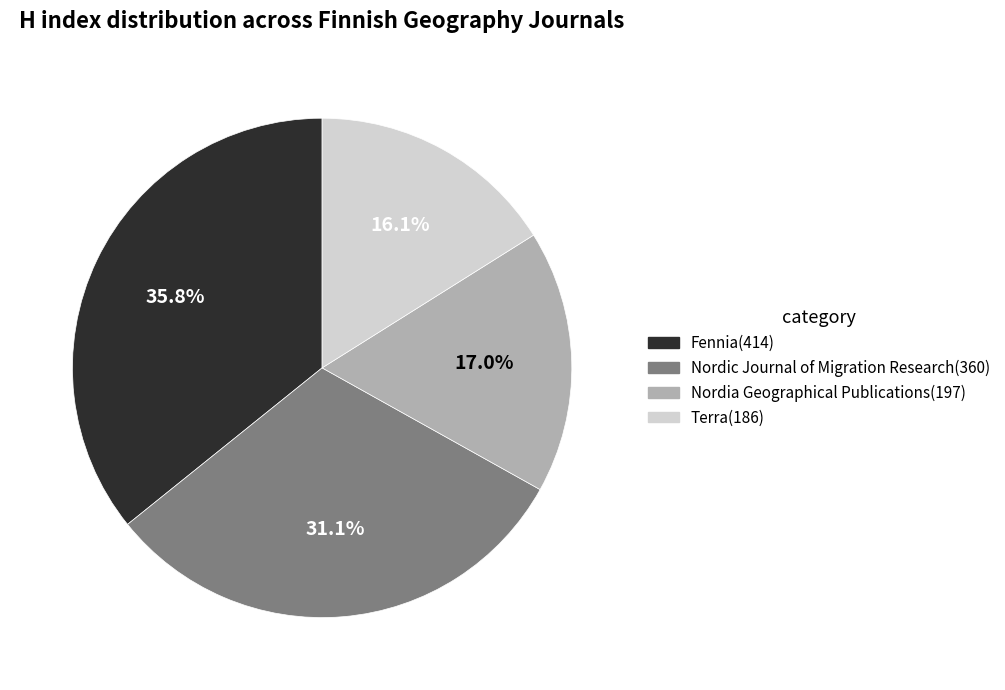

Which category has the biggest portion of the pie?

Fennia